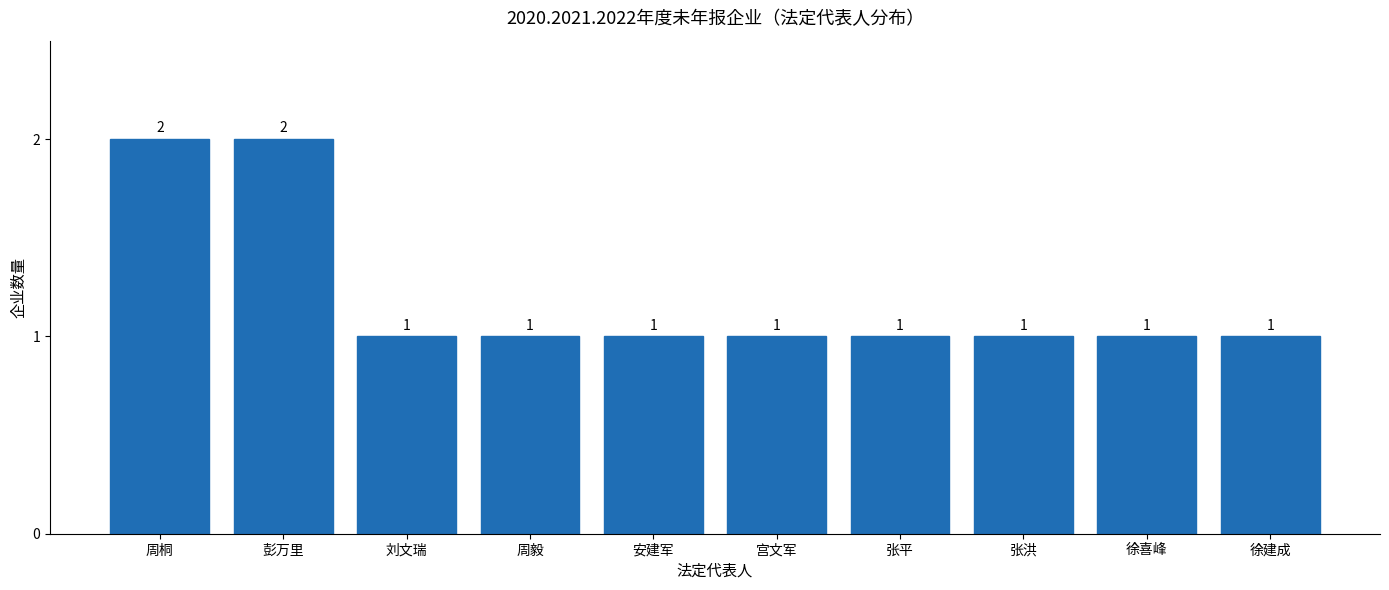

The chart shows a value of 0 at 张洪. True or false?

False